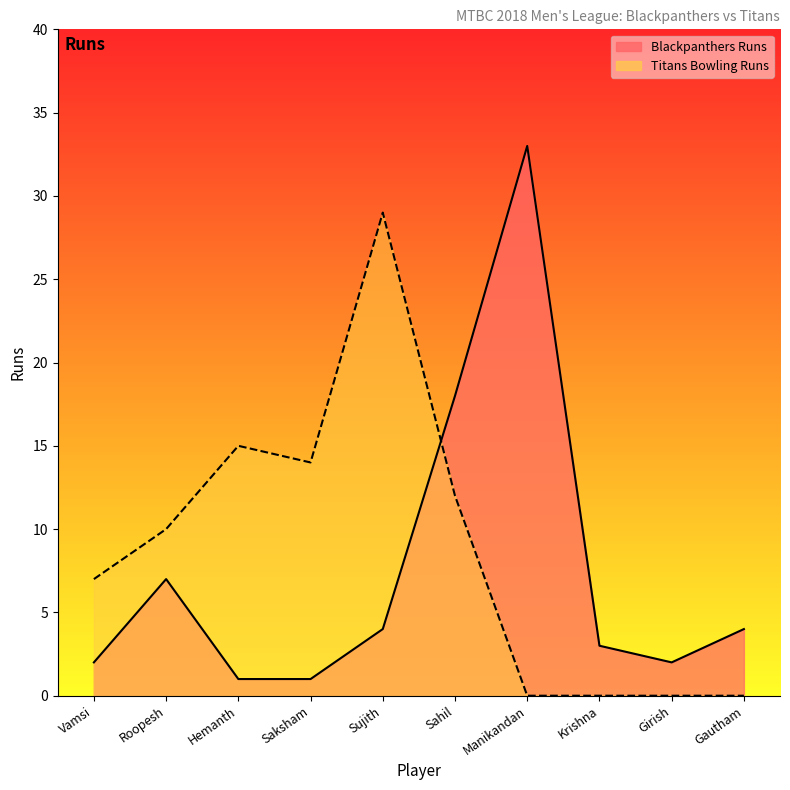

Rank the series by their maximum value, from lowest to highest.

Titans Bowling Runs line, Blackpanthers Runs line